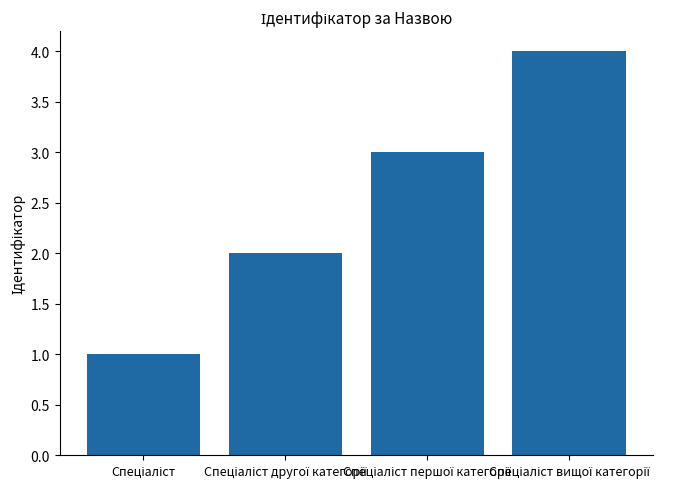

What is the greatest value displayed?

4